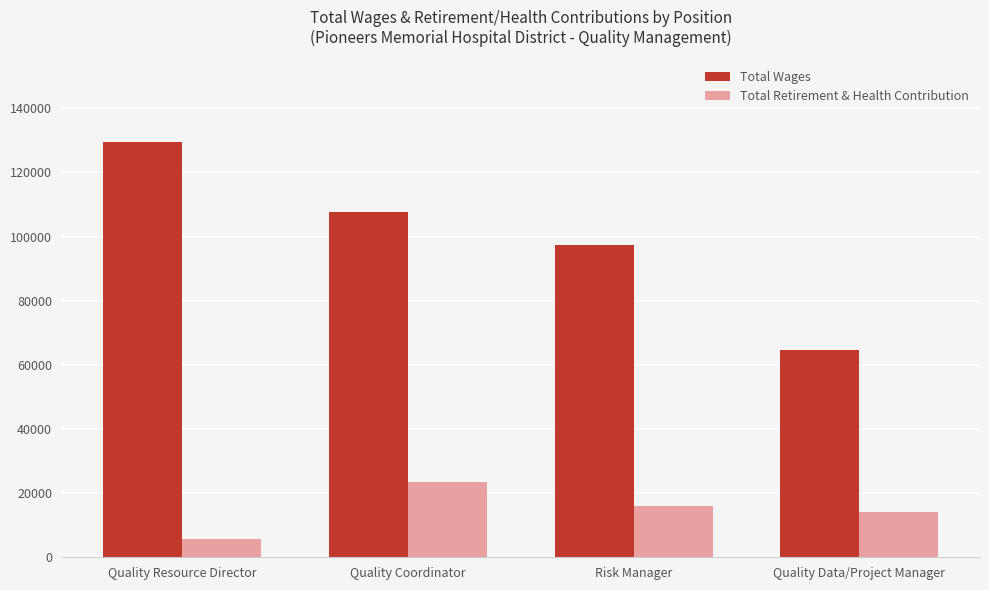

Reading left to right, extract all data points from this chart.

Total Wages: Quality Resource Director=129318	Quality Coordinator=107799	Risk Manager=97334	Quality Data/Project Manager=64542
Total Retirement & Health Contribution: Quality Resource Director=5797	Quality Coordinator=23424	Risk Manager=16027	Quality Data/Project Manager=14001